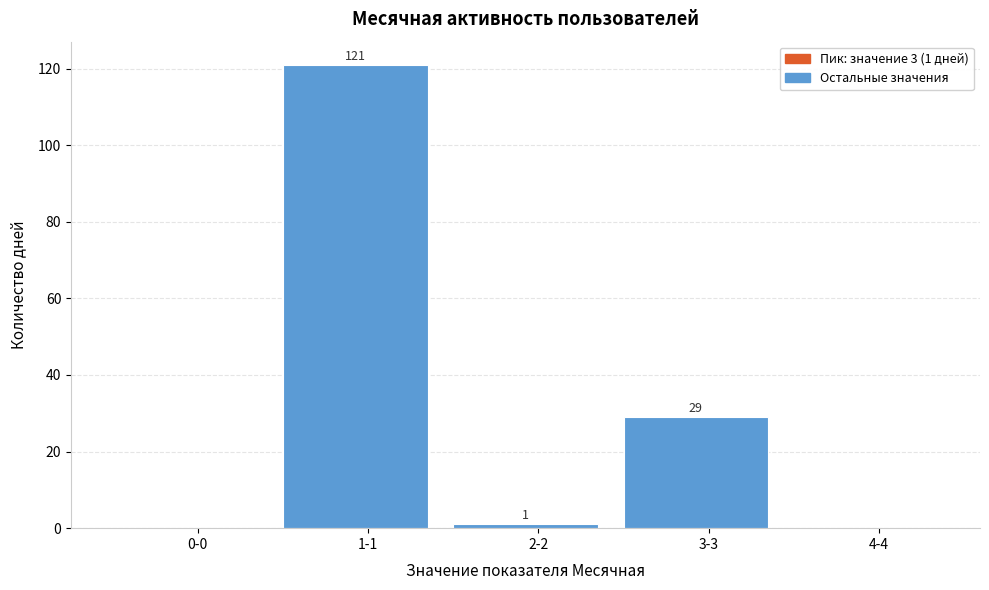

Reading left to right, transcribe all the data shown in this chart.

0-0=0	1-1=121	2-2=1	3-3=29	4-4=0